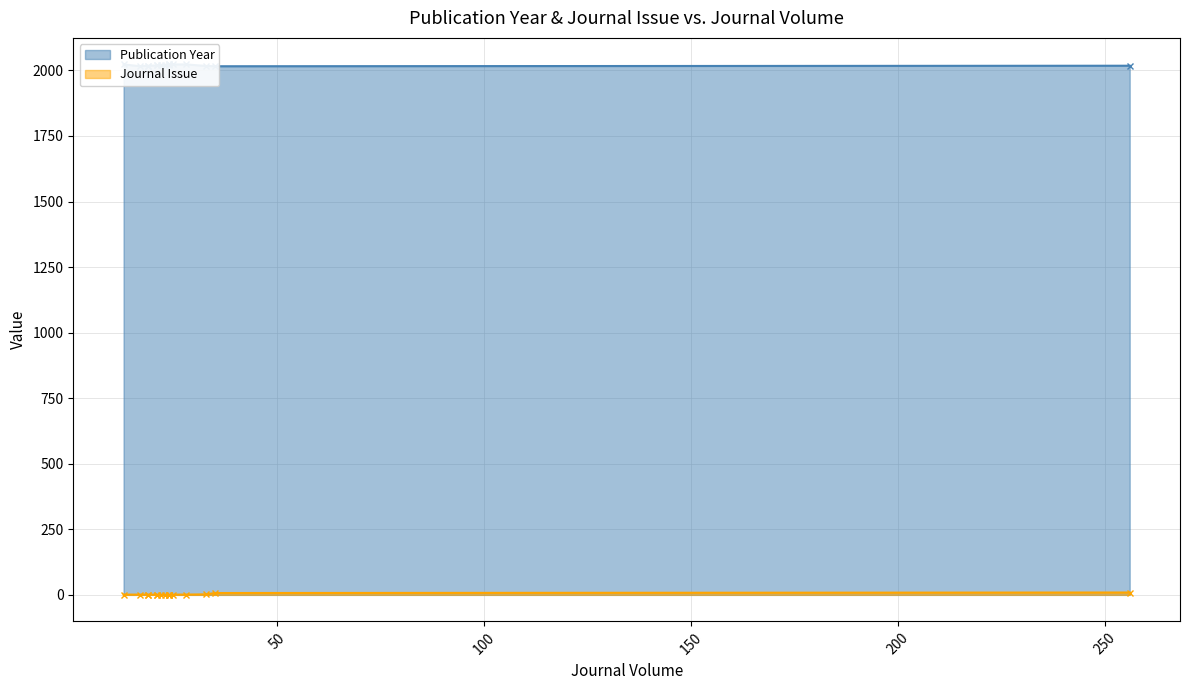

Rank the series by their maximum value, from highest to lowest.

Publication Year, Journal Issue